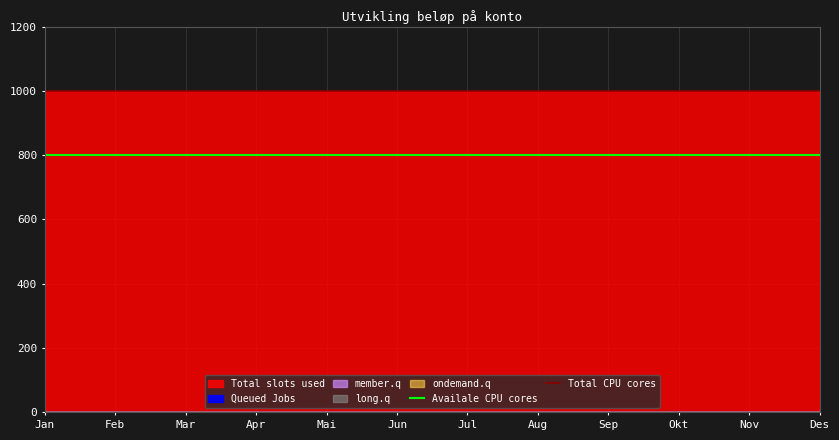

Reading left to right, list all the values displayed in this chart.

Availale CPU cores: 800	800	800	800	800	800	800	800	800	800	800	800
Total CPU cores: 1000	1000	1000	1000	1000	1000	1000	1000	1000	1000	1000	1000